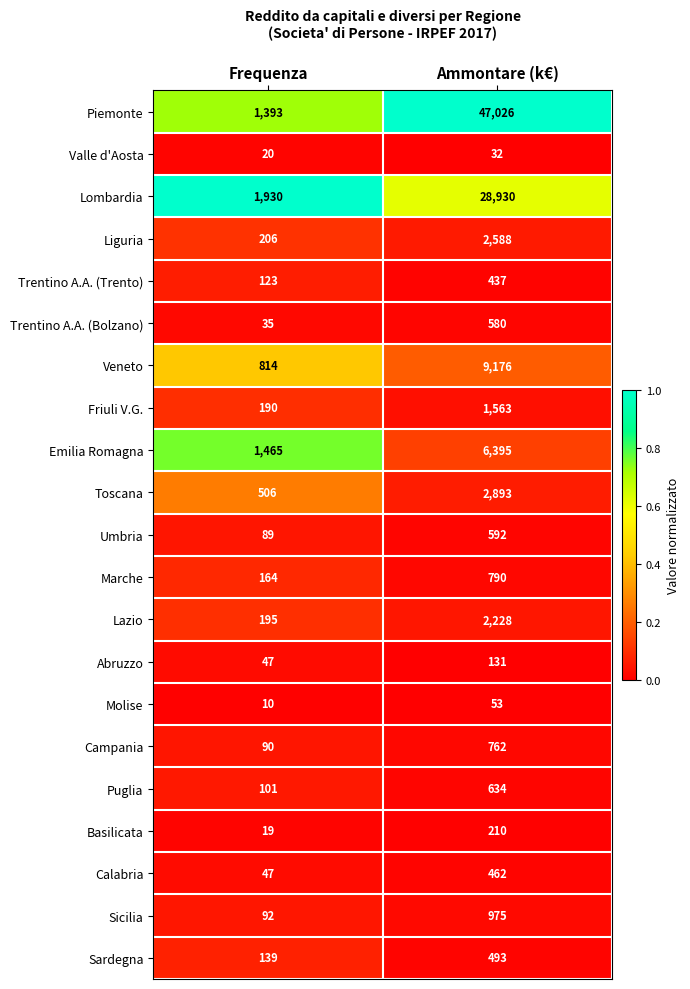

What is the total value across all series at Frequenza?

7675